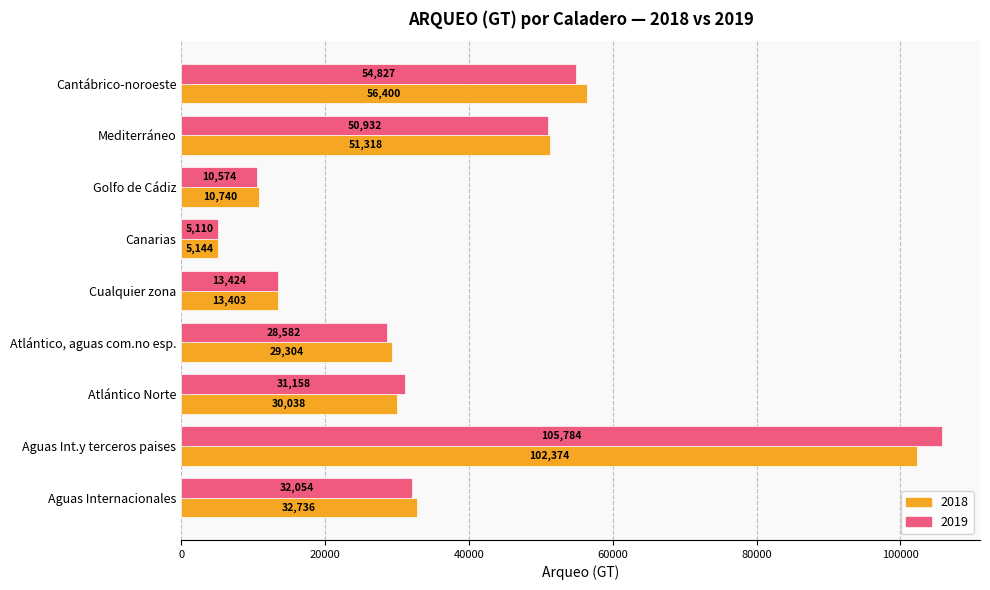

How many data points in 2019 are above 31158?

5